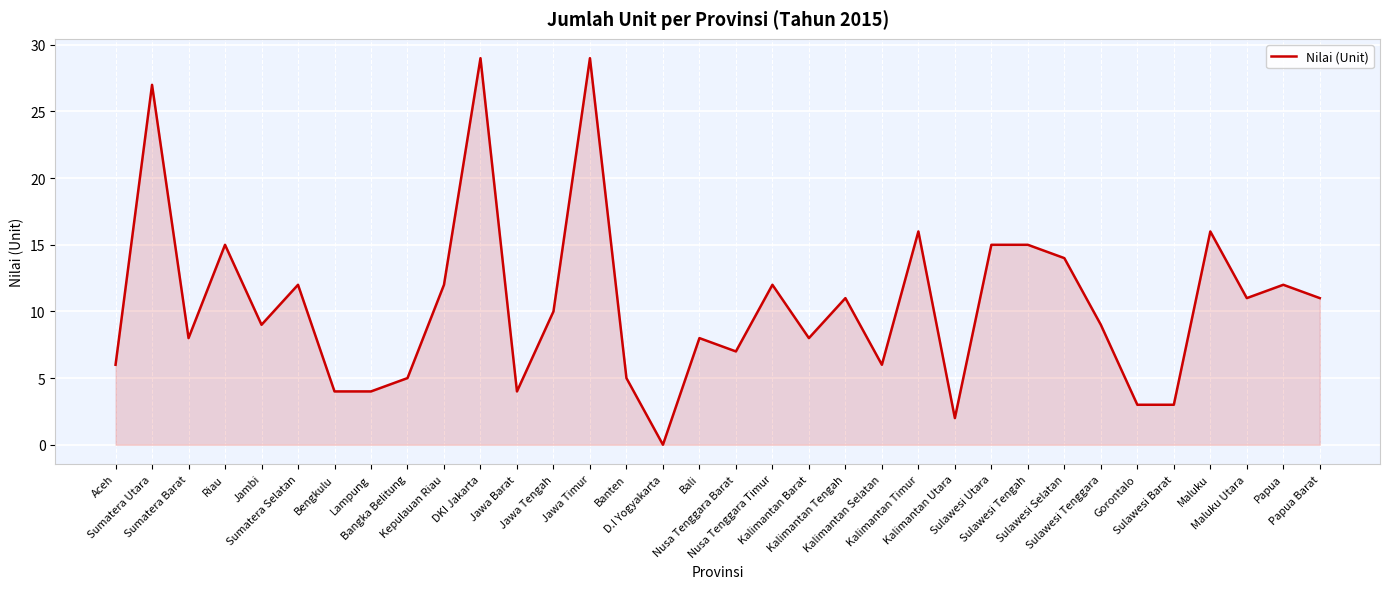

What is the sum of all values?

358